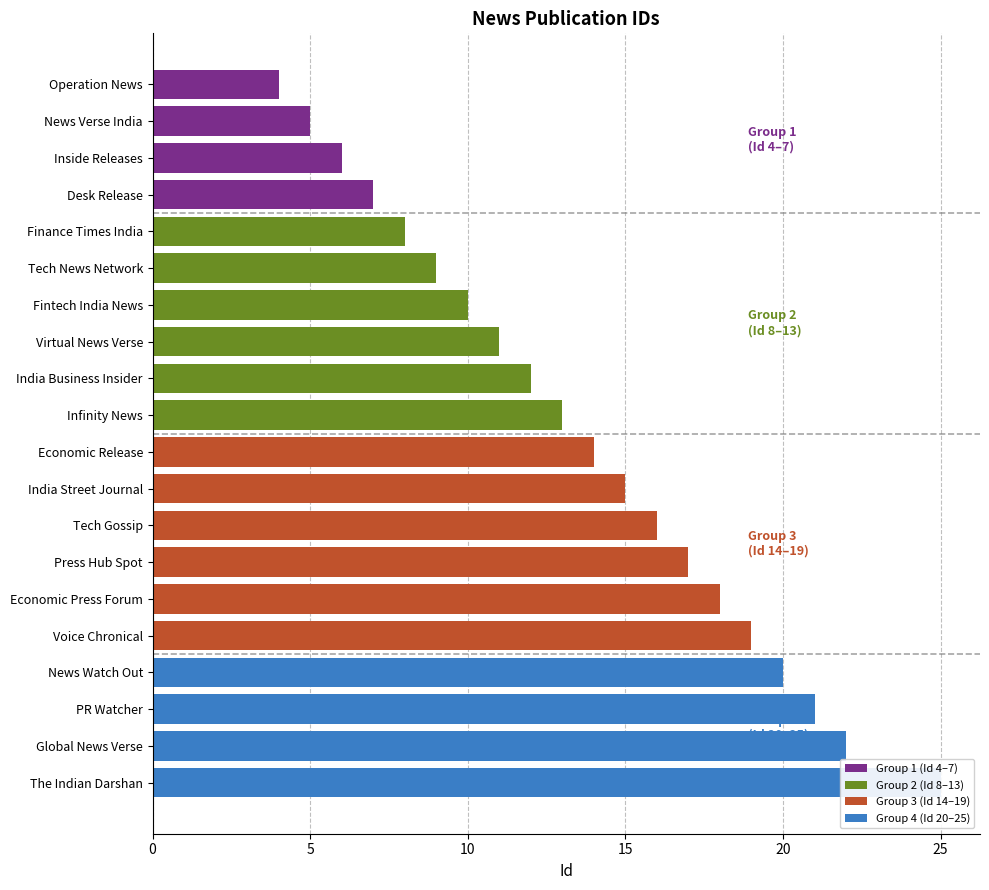

Reading left to right, list all the values displayed in this chart.

Operation News=4	News Verse India=5	Inside Releases=6	Desk Release=7	Finance Times India=8	Tech News Network=9	Fintech India News=10	Virtual News Verse=11	India Business Insider=12	Infinity News=13	Economic Release=14	India Street Journal=15	Tech Gossip=16	Press Hub Spot=17	Economic Press Forum=18	Voice Chronical=19	News Watch Out=20	PR Watcher=21	Global News Verse=22	The Indian Darshan=25